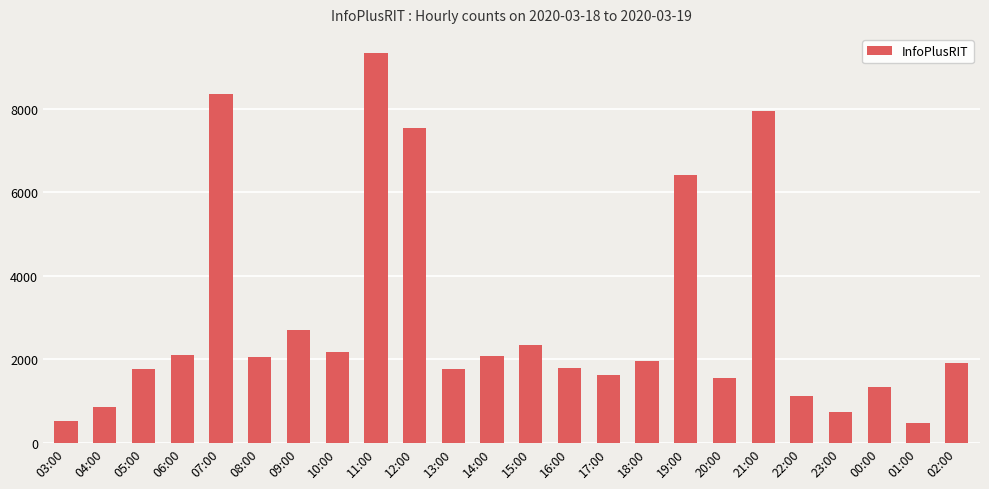

What is the sum of the values at 07:00 and 22:00?

9485